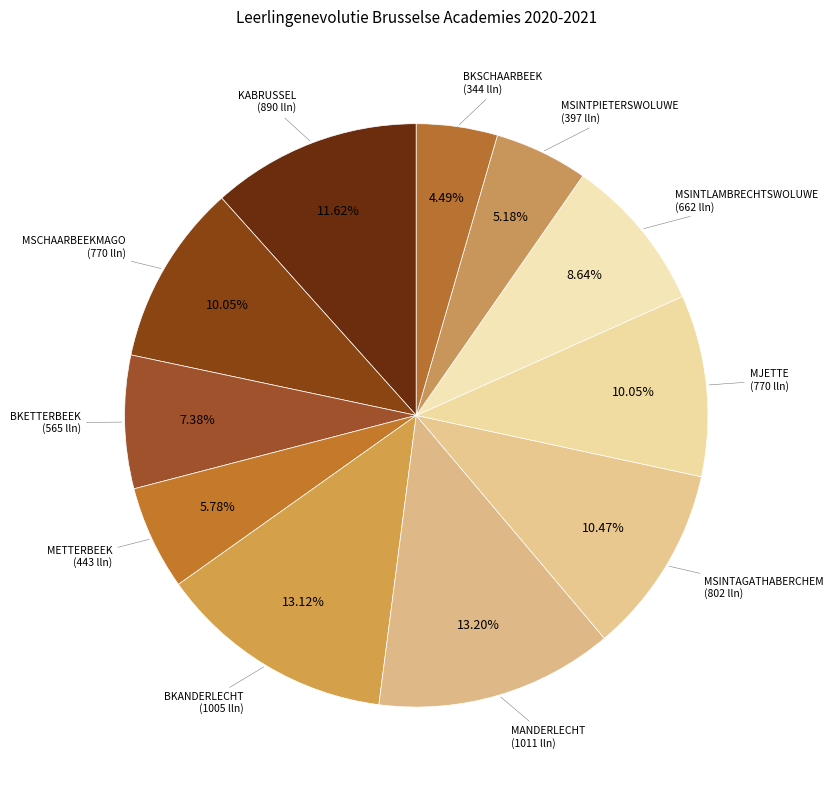

To the nearest percent, what is the combined percentage of MSINTLAMBRECHTSWOLUWE and BKETTERBEEK?

16%